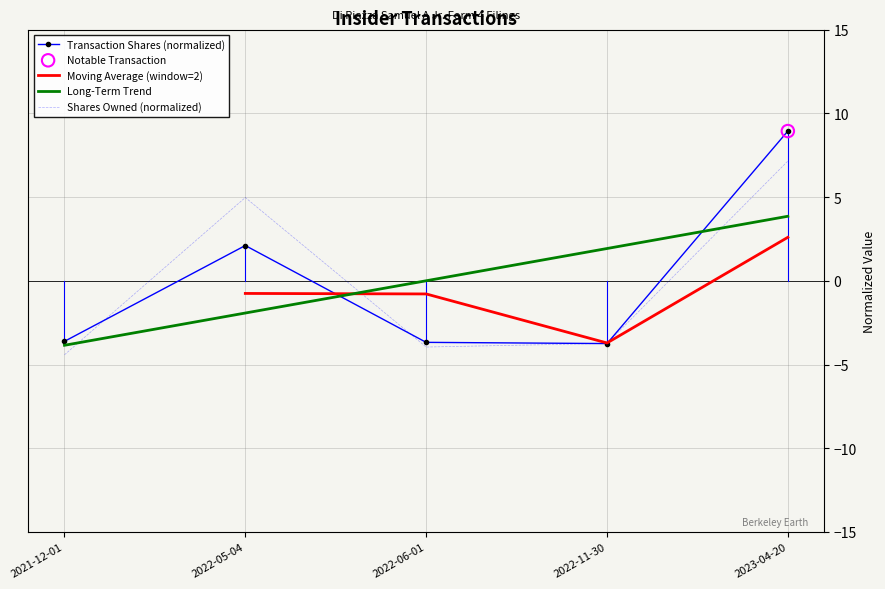

Which series reaches the minimum Y coordinate?

Shares Owned (normalized)